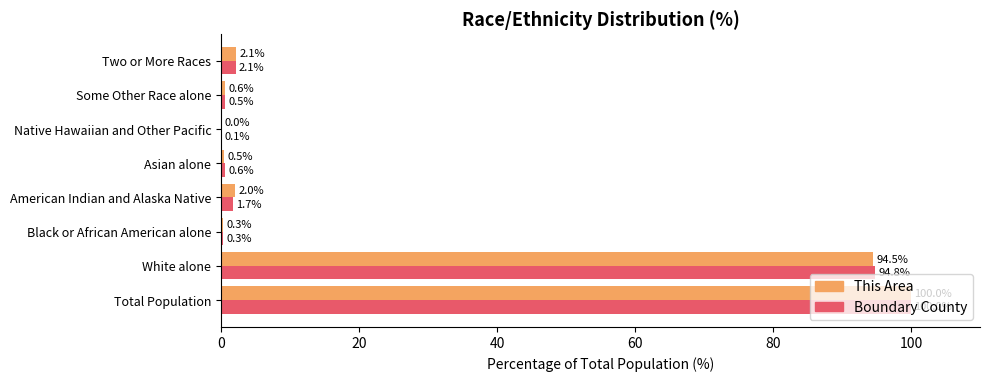

How many data points in Boundary County are above 1?

4